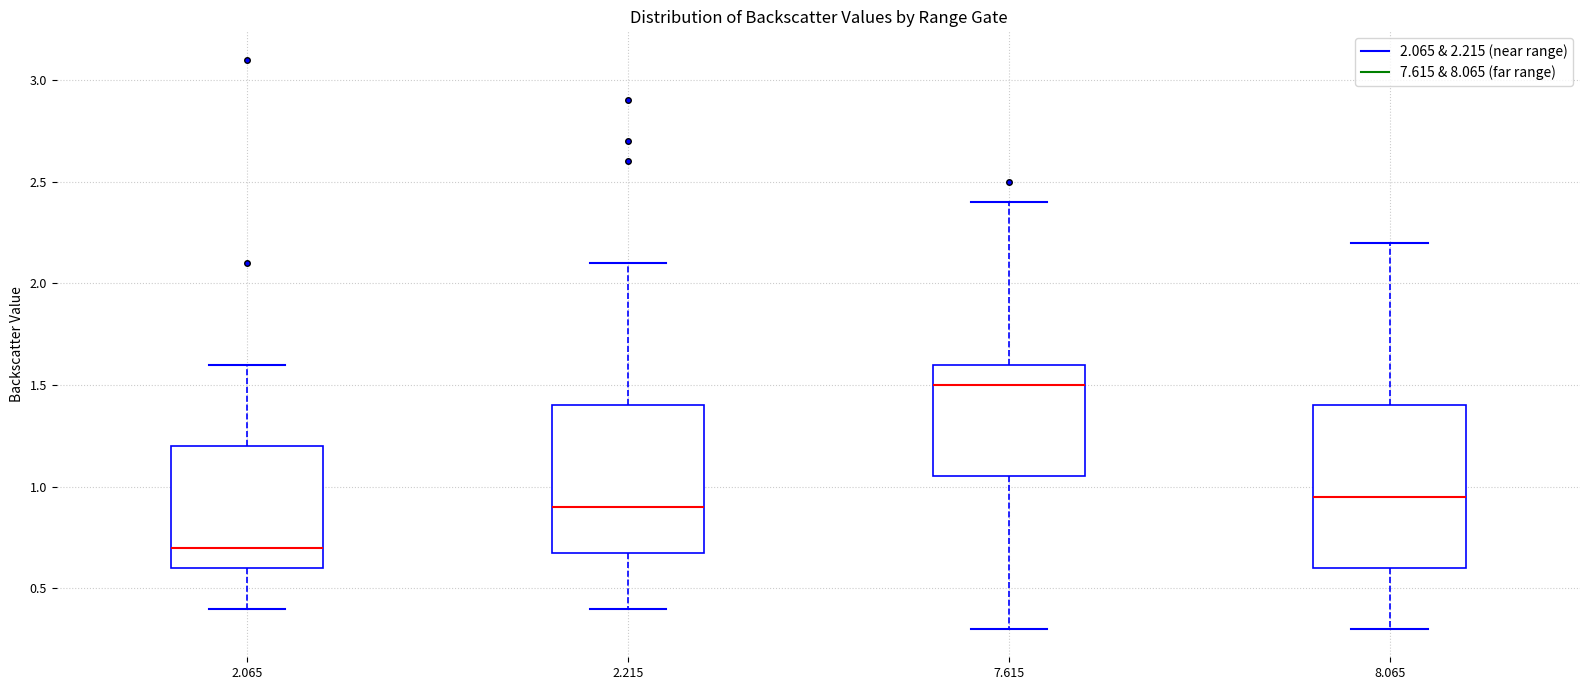

Where is the upper edge of the box at x = 2.065 on the y-axis? The values are not printed on the chart, so give them approximately, as read against the axis.

1.20